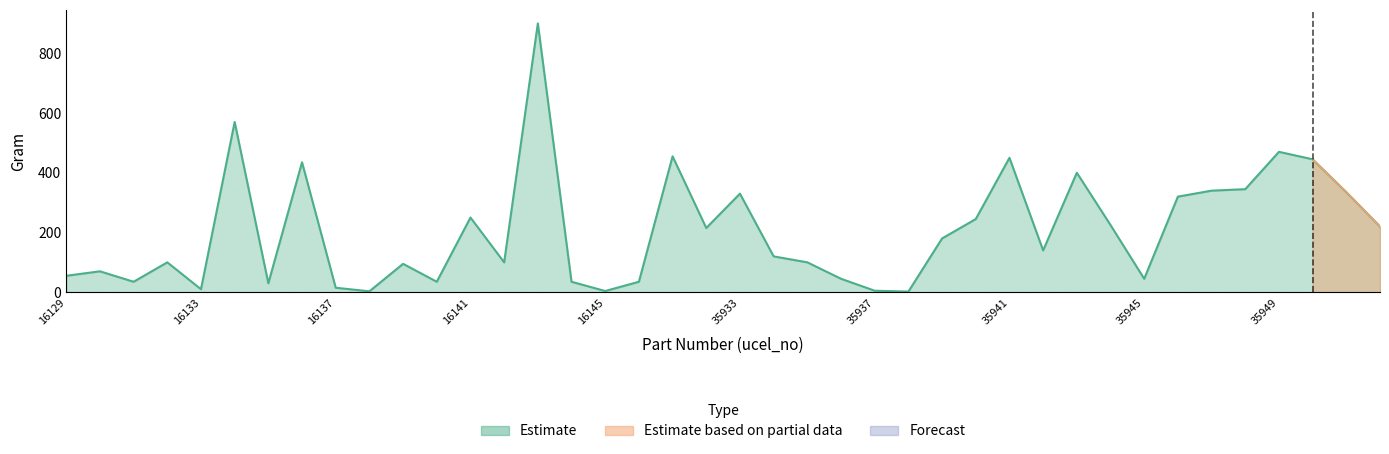

Is it true that Forecast equals -79 at 16134?

False